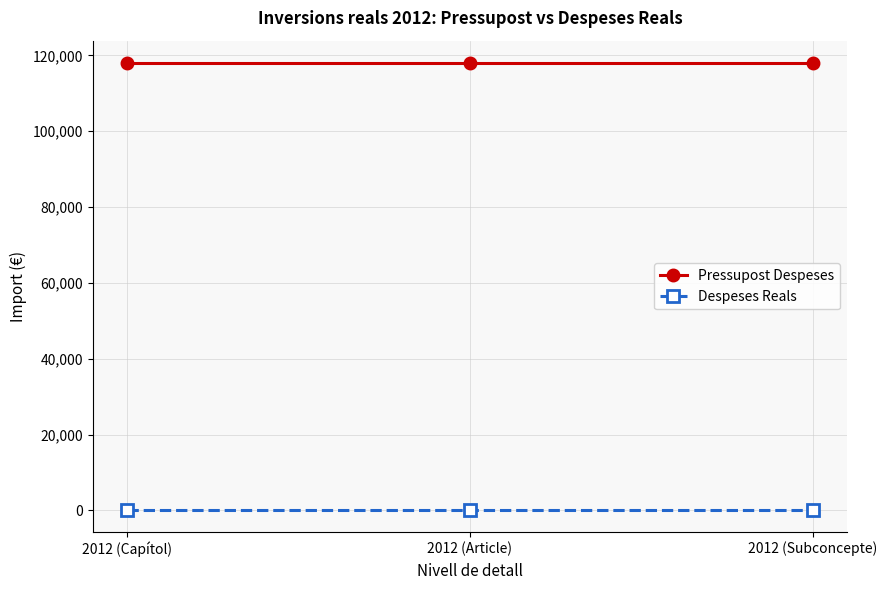

What is the average value of the Pressupost Despeses series?

118000.0